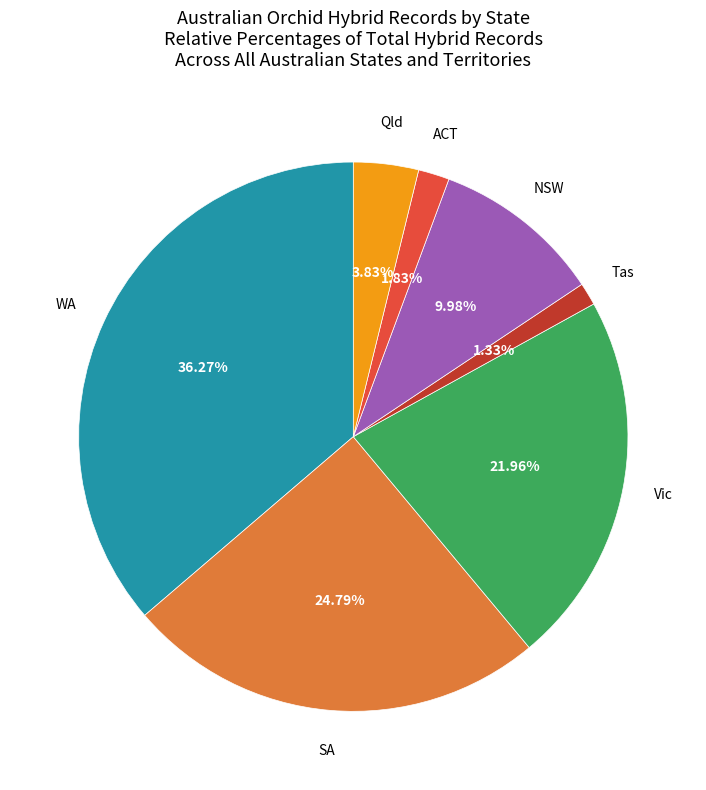

Does any single category account for the majority?

No